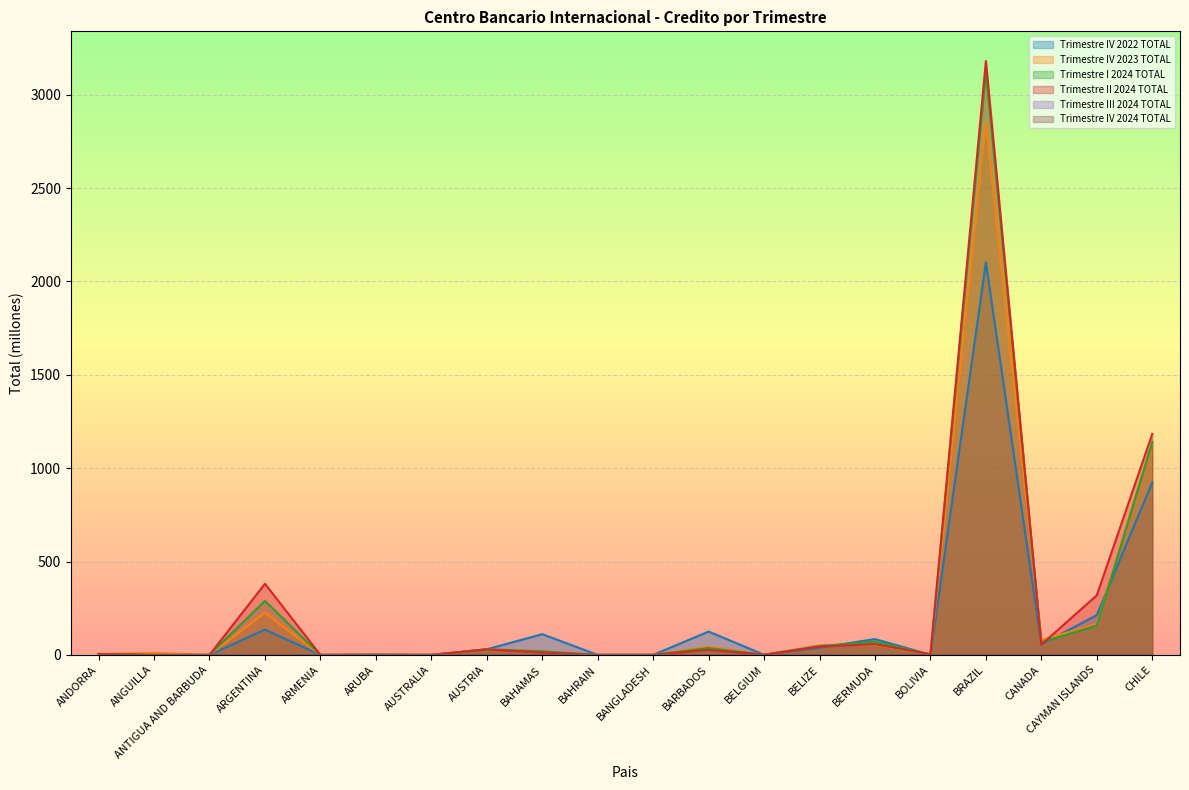

Is it true that Trimestre II 2024 TOTAL equals 1.4 at BELGIUM?

False